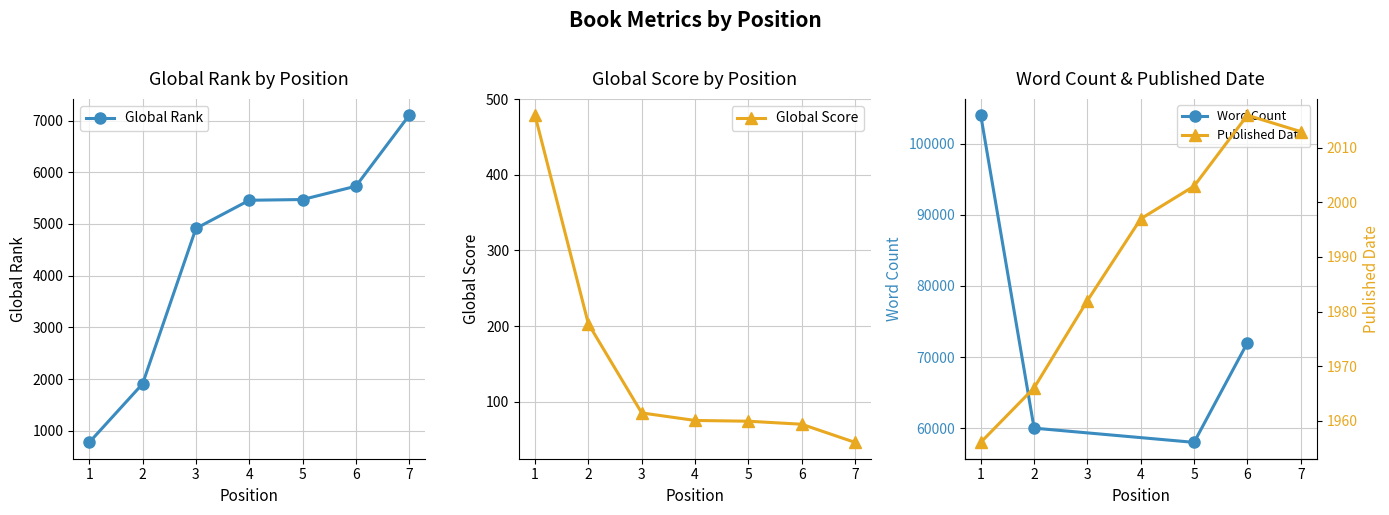

The Global Score series shows 100 at 6. True or false?

False